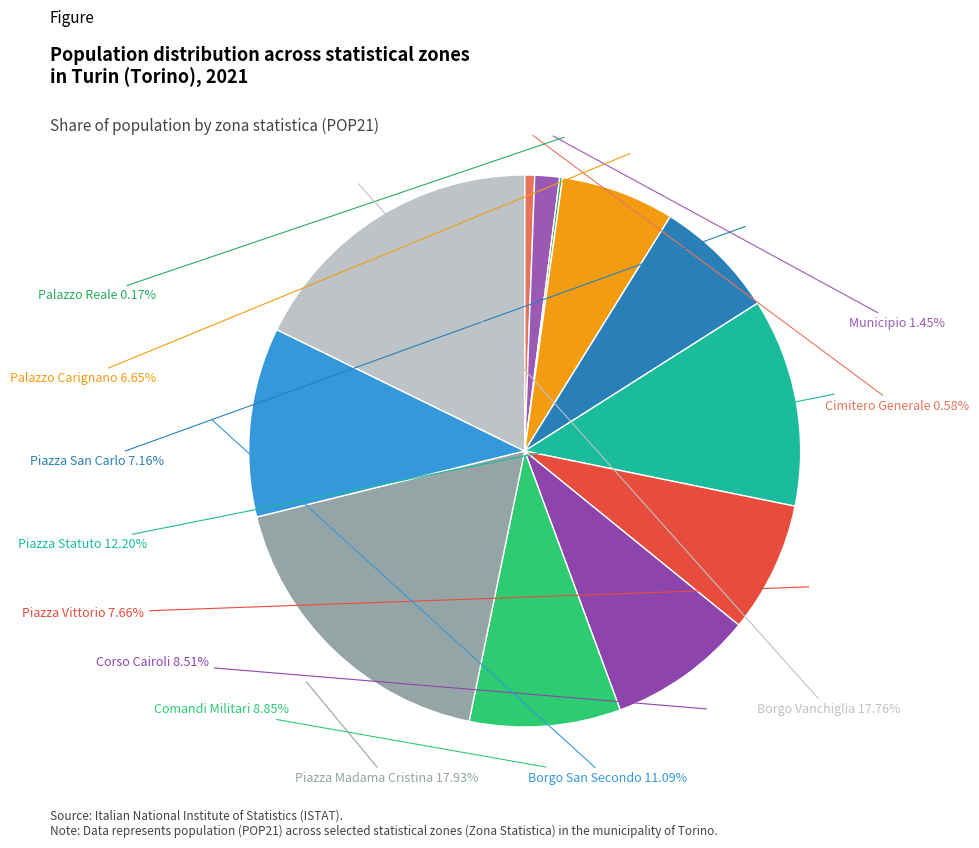

Do Piazza Statuto and Municipio together represent more than half of the pie?

No